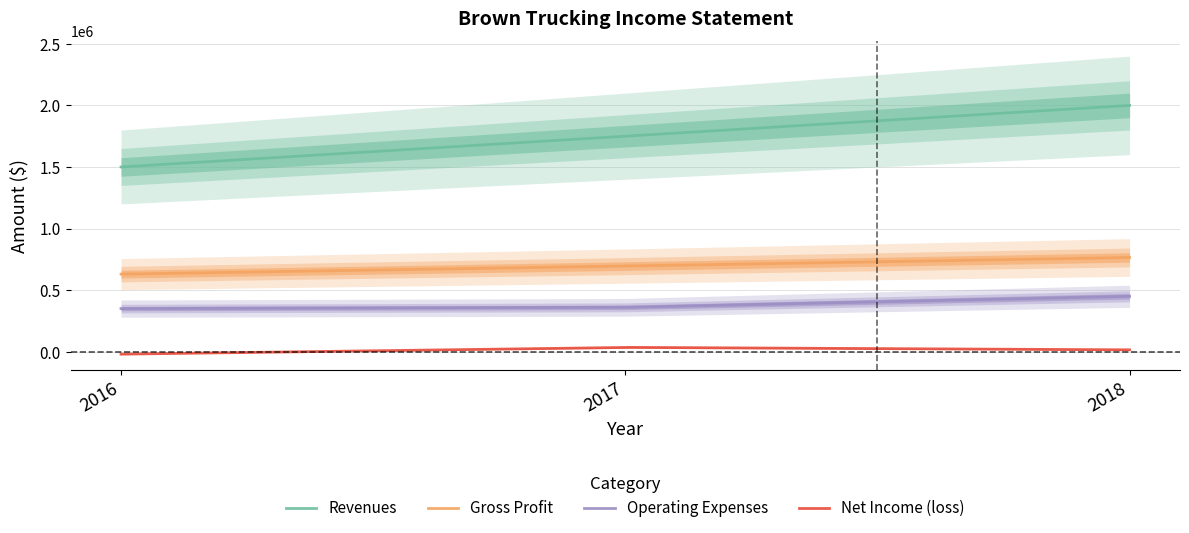

At which label is Operating Expenses closest to 400000?

2017